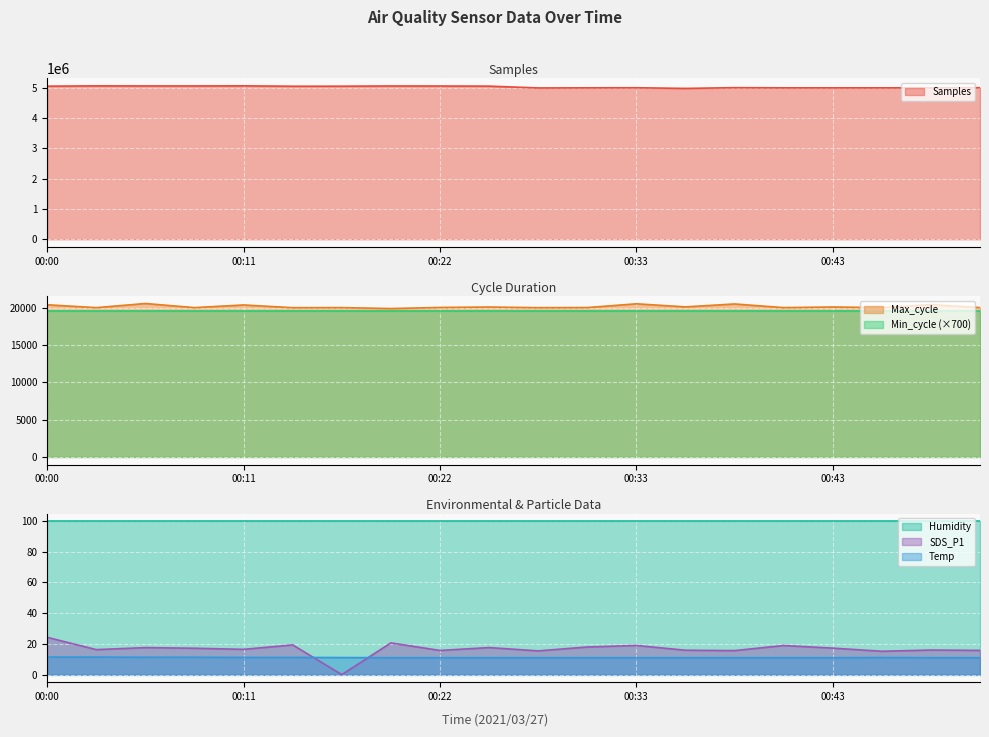

How many positive values does the SDS_P1 series have?

19